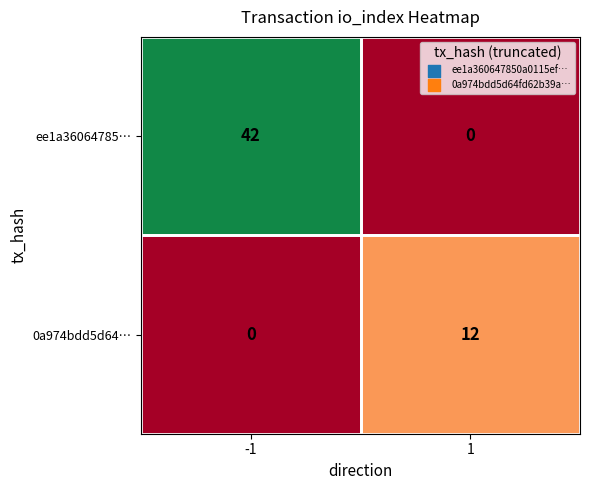

What is the maximum value for 0a974bdd5d64…?

12